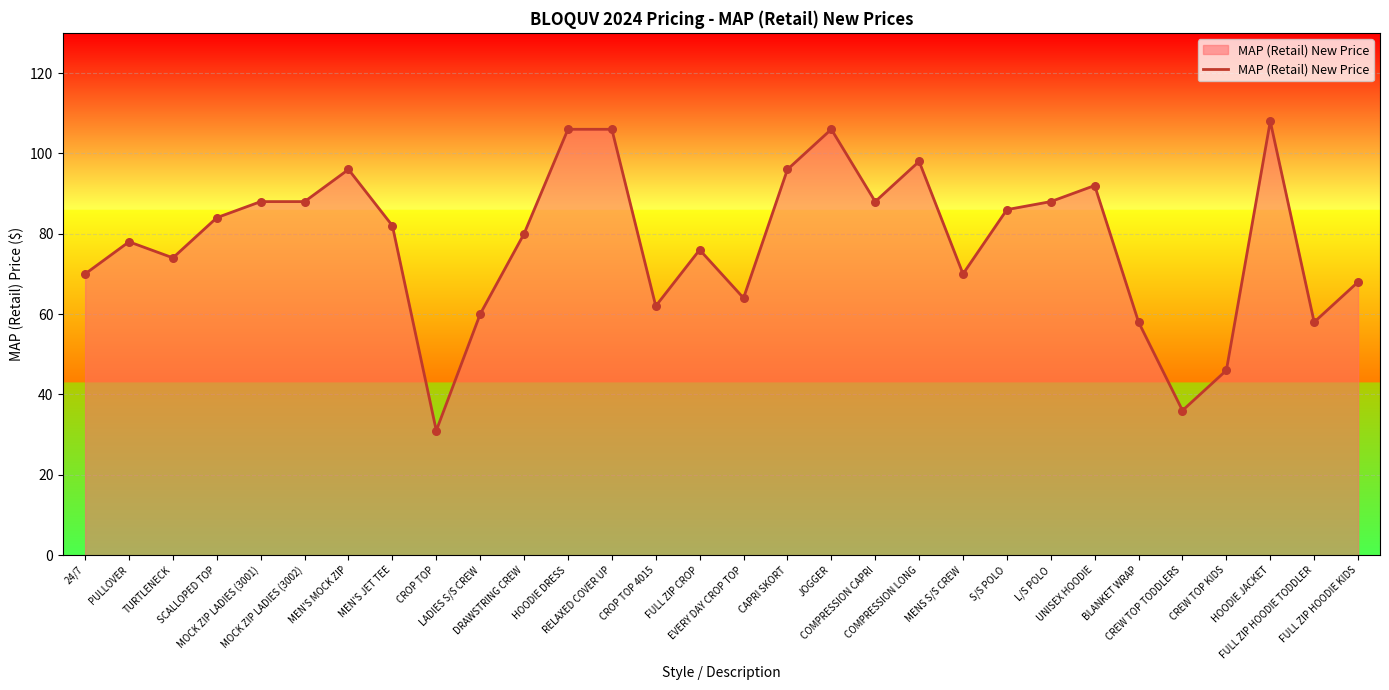

Between BLANKET WRAP and MEN'S JET TEE, which is larger?

MEN'S JET TEE